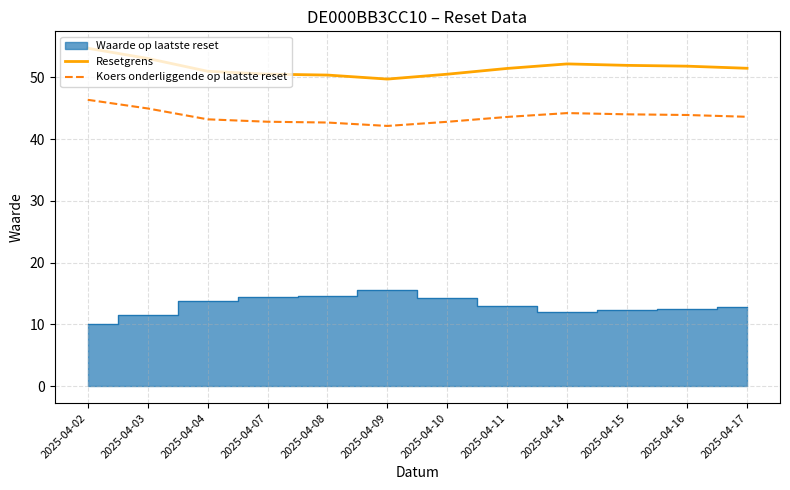

How many data points does each series have?

12